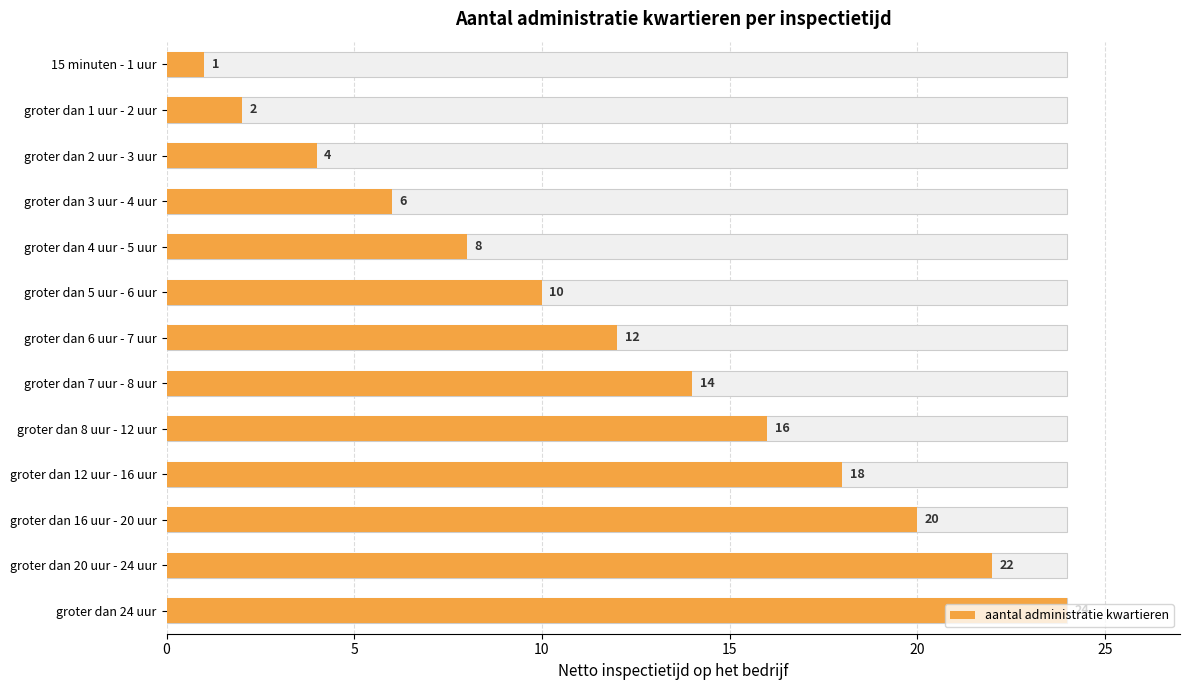

Which has a higher value, 15 minuten - 1 uur or groter dan 6 uur - 7 uur?

groter dan 6 uur - 7 uur